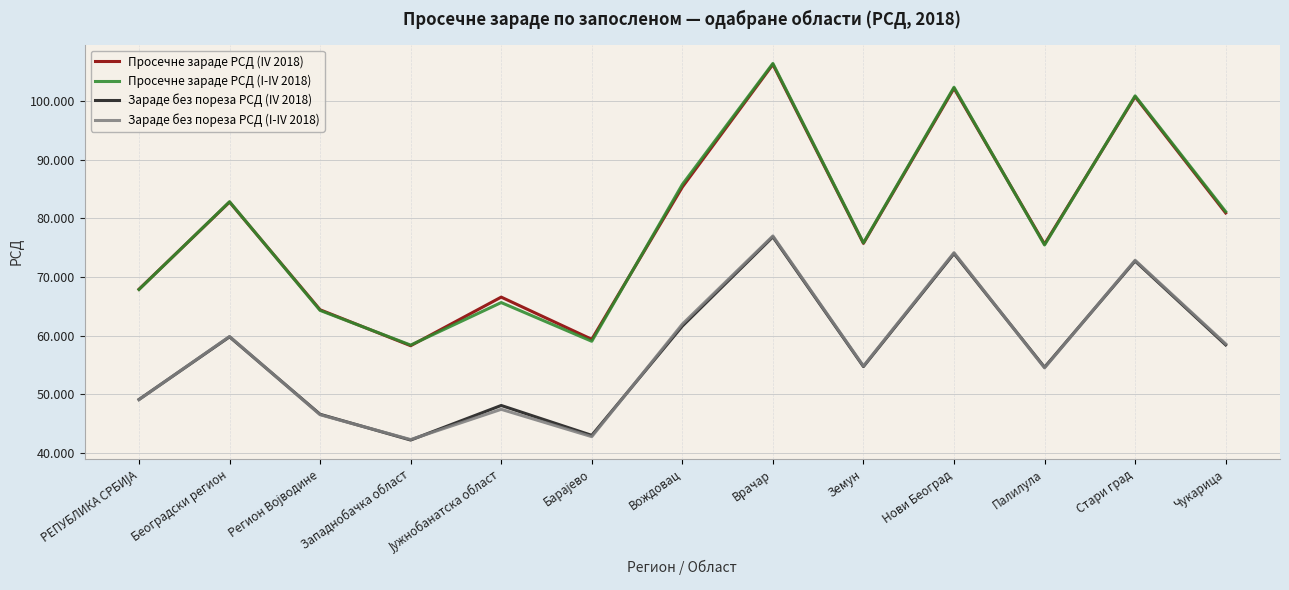

True or false: Просечне зараде РСД (I-IV 2018) and Зараде без пореза РСД (I-IV 2018) intersect in this chart.

False